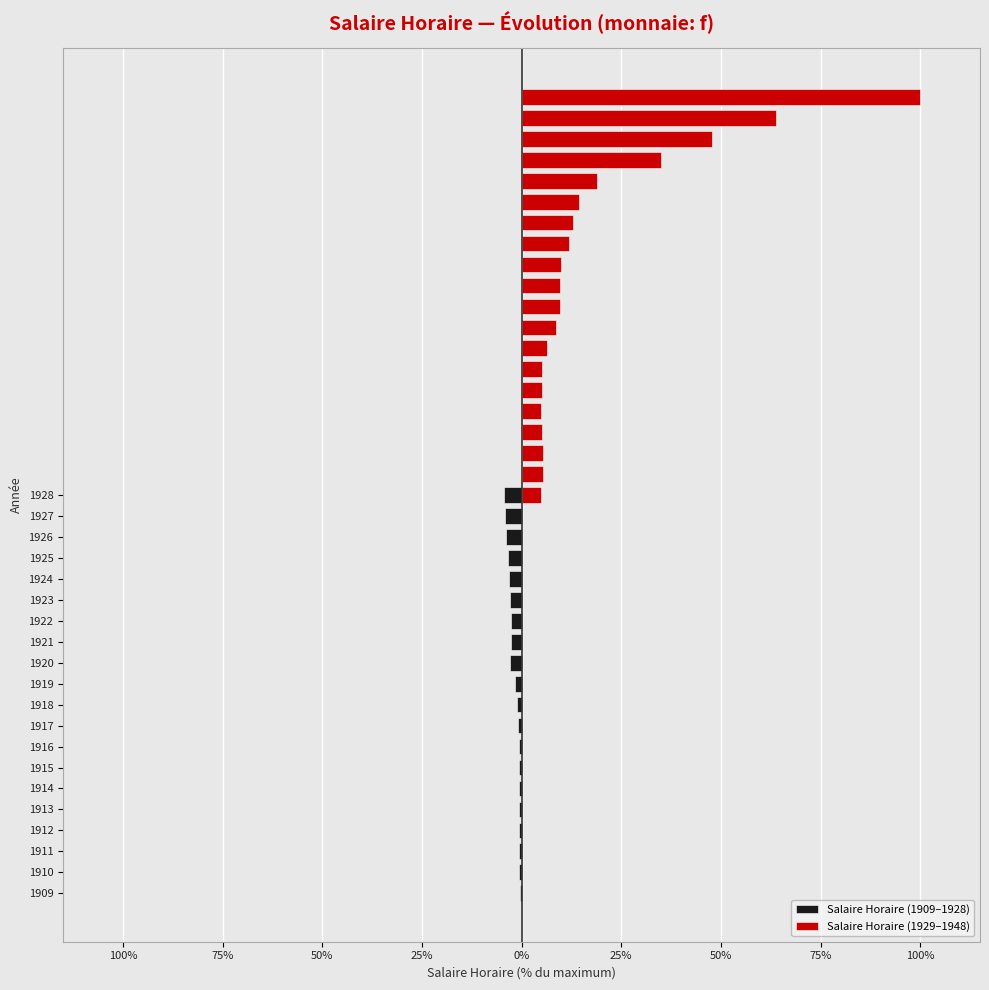

Is the value of Salaire Horaire (1909–1928) at 12 greater than the value of Salaire Horaire (1929–1948) at 75%?

No